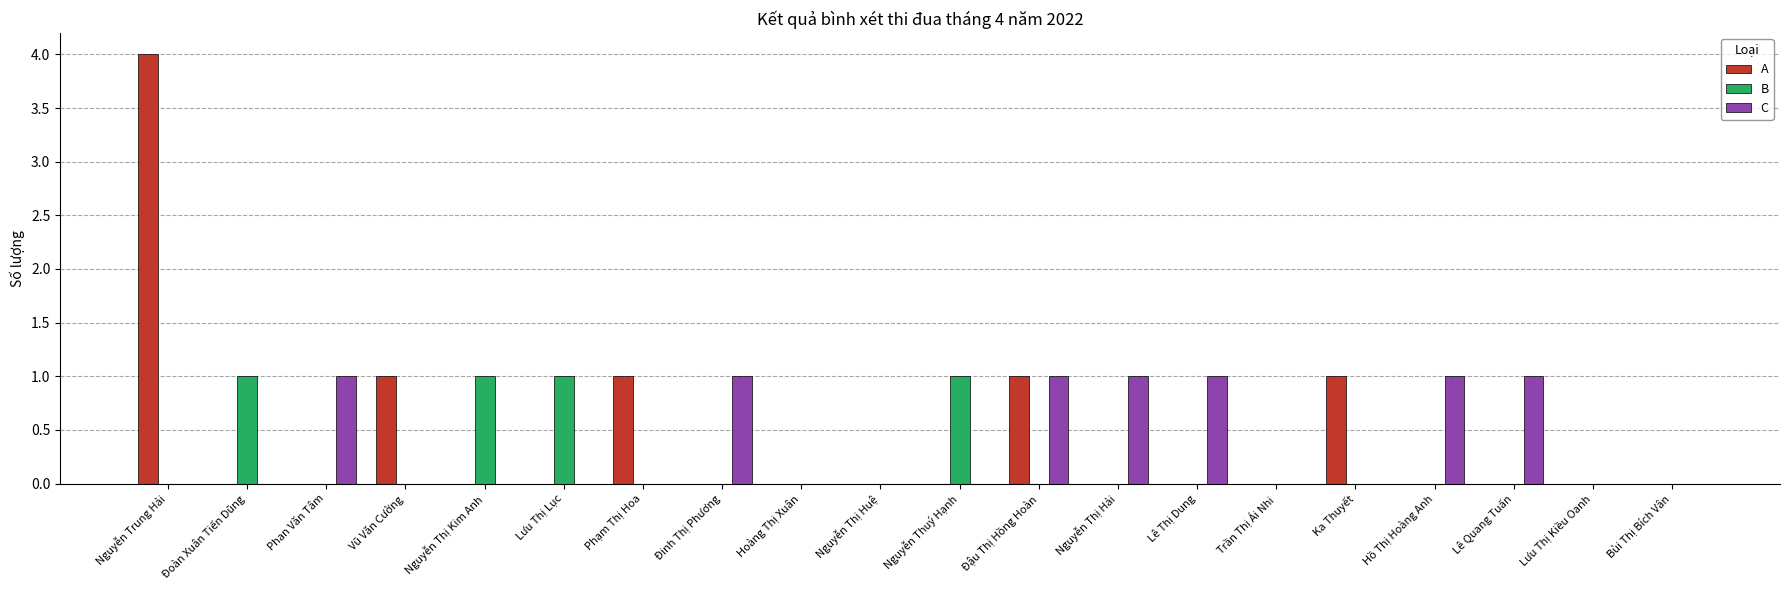

What are all the series names shown in the legend?

A, B, C